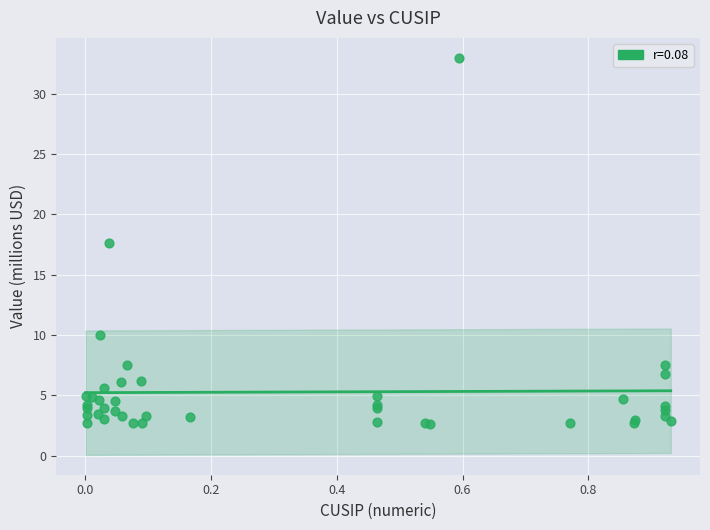

What Y value in the scatter plot is closest to 17?

17.6